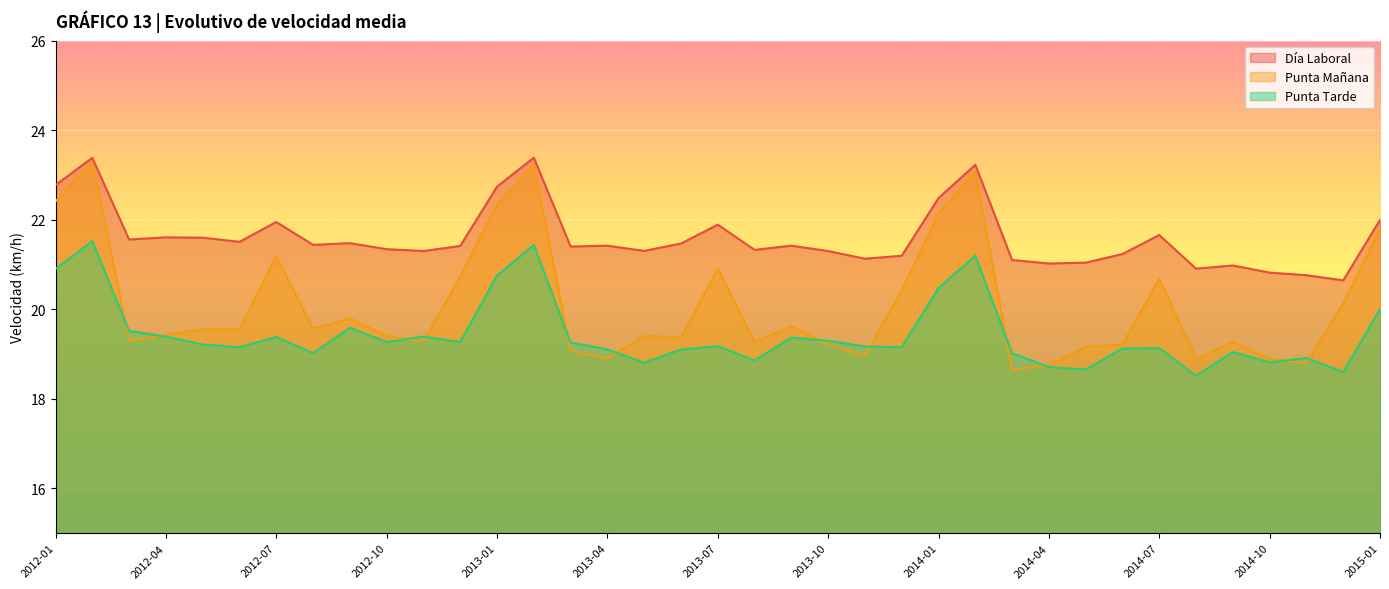

How many interior local peaks does the Día Laboral series have?

11